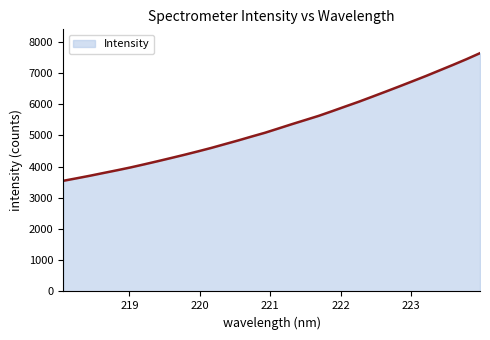

What is the maximum value shown in the chart?

7636.1